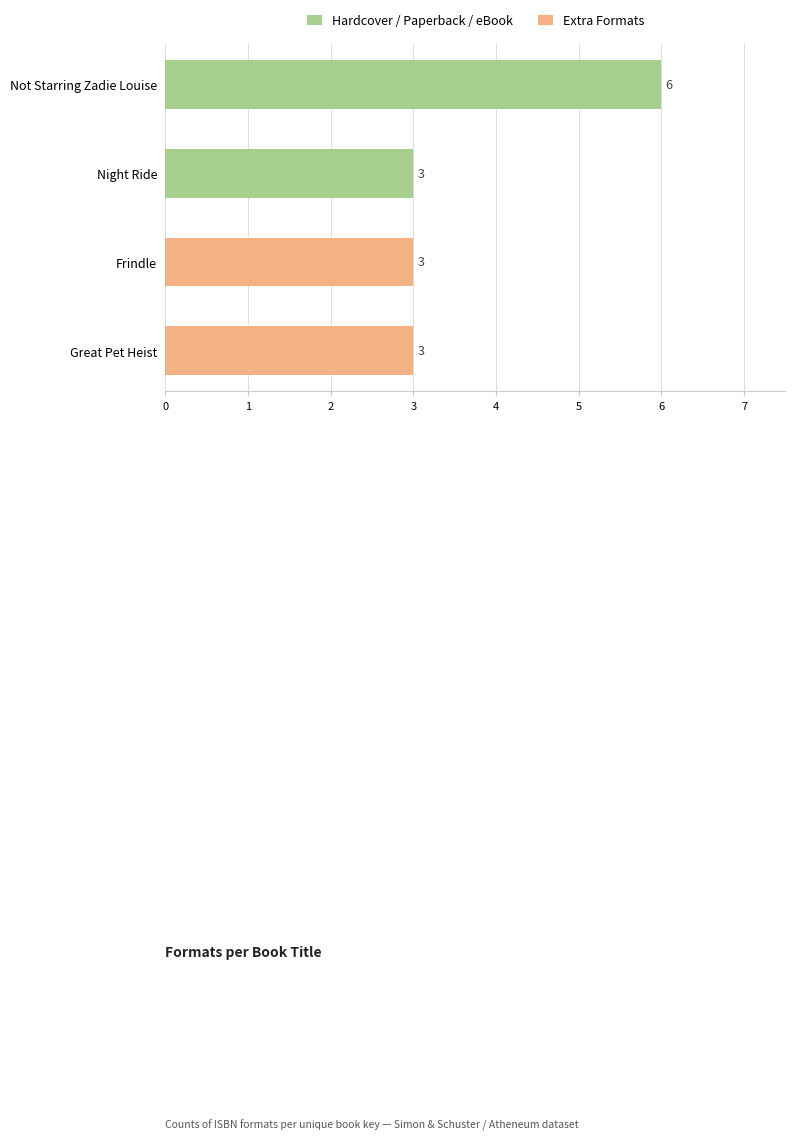

How many values are between 3 and 6?

4